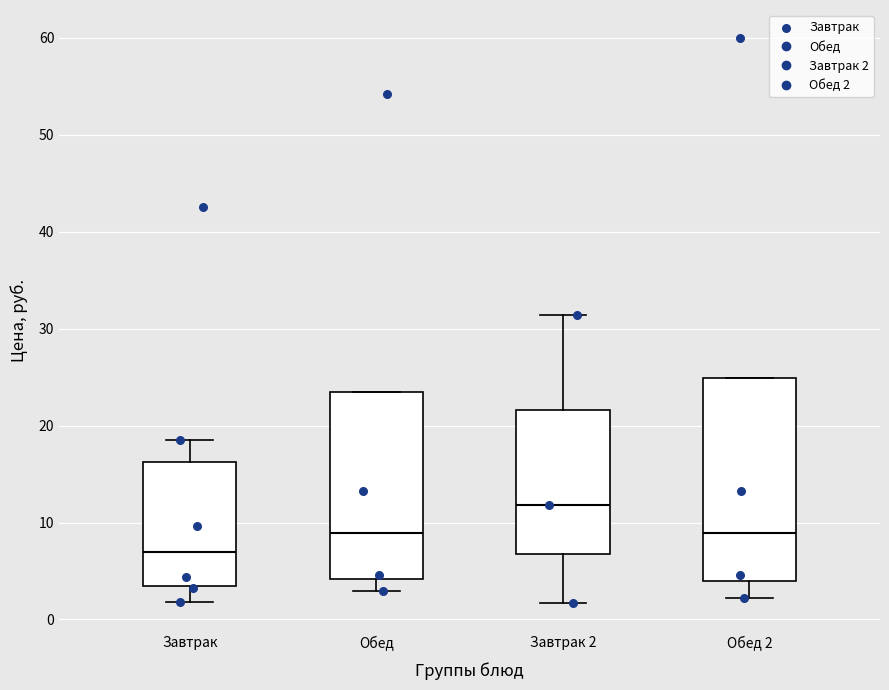

Reading left to right, transcribe this box plot: for each box, give where its median line is, the range the box spans, and where its two whiskers end, as read against the y-axis. The values are not printed on the chart, so give them approximately, as read against the axis.

Завтрак: median 7, box 4 to 16, whiskers 2 to 19
Обед: median 9, box 4 to 23, whiskers 3 to 23
Завтрак 2: median 12, box 7 to 22, whiskers 2 to 31
Обед 2: median 9, box 4 to 25, whiskers 2 to 25